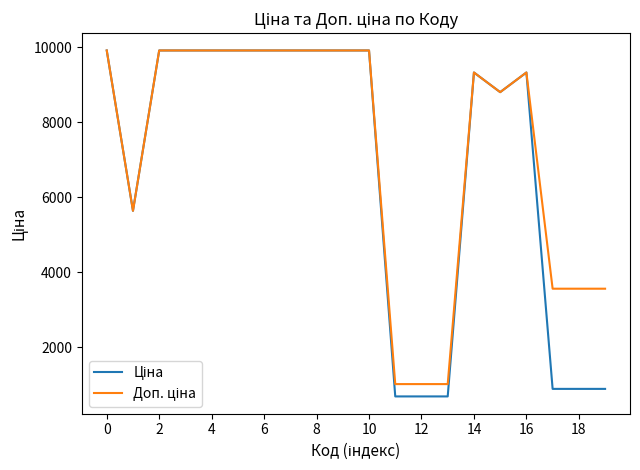

What is the minimum value shown in the chart?

689.1